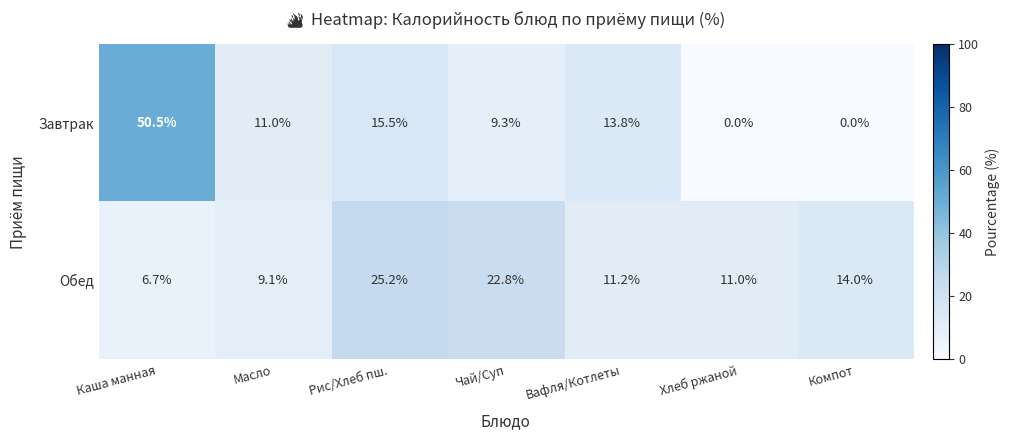

Is it true that Обед equals 22.8 at Чай/Суп?

True